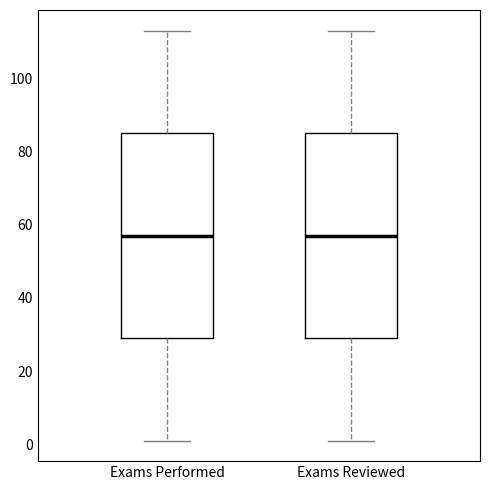

Where is the lower edge of the box for Exams Performed on the y-axis? The values are not printed on the chart, so give them approximately, as read against the axis.

30